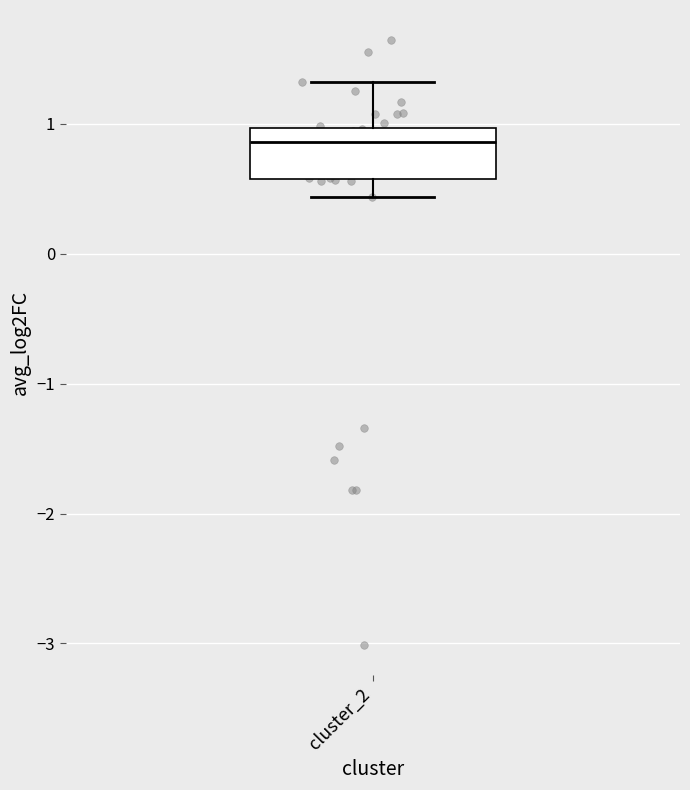

Transcribe this box plot: give where the median line is, the range the box spans, and where the two whiskers end, as read against the y-axis. The values are not printed on the chart, so give them approximately, as read against the axis.

median 0.9, box 0.6 to 1.0, whiskers 0.4 to 1.3